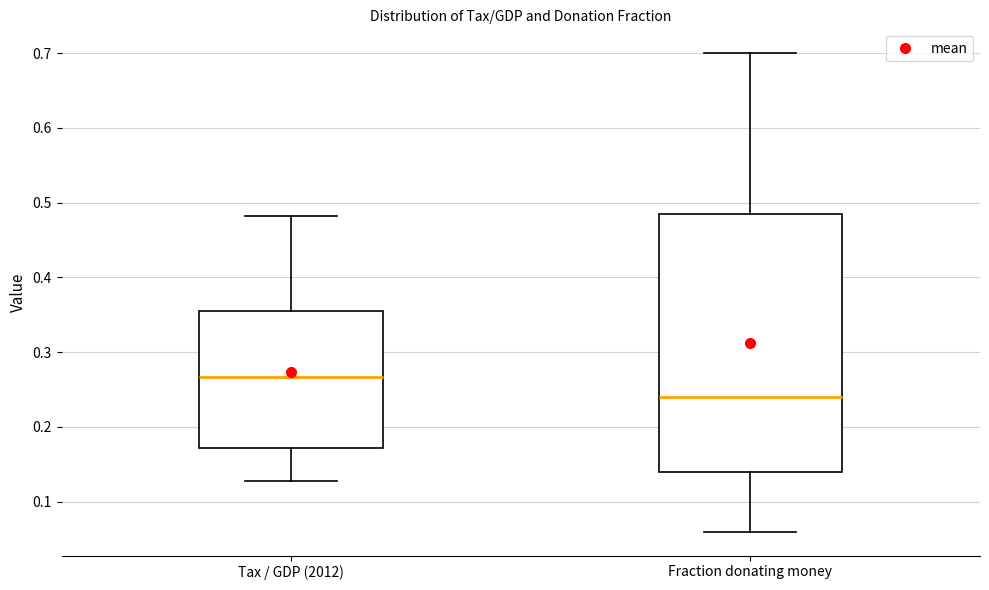

Reading left to right, read every box against the y-axis: the position of its median line, the range the box covers, and the ends of its whiskers. The values are not printed on the chart, so give them approximately, as read against the axis.

Tax / GDP (2012): median 0.27, box 0.17 to 0.36, whiskers 0.13 to 0.48
Fraction donating money: median 0.24, box 0.14 to 0.49, whiskers 0.06 to 0.70